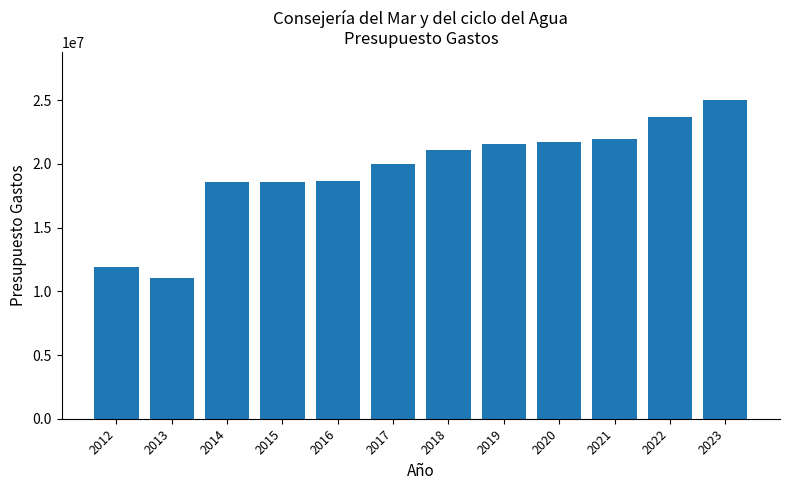

What is the greatest value displayed?

25011836